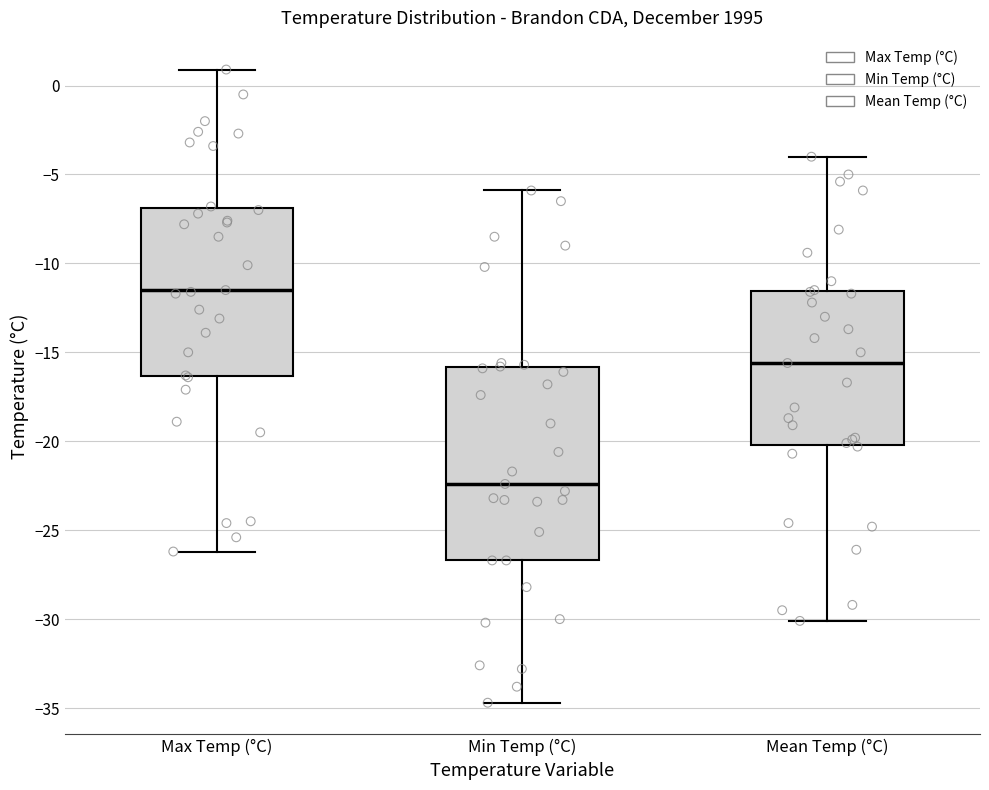

Reading left to right, read every box against the y-axis: the position of its median line, the range the box covers, and the ends of its whiskers. The values are not printed on the chart, so give them approximately, as read against the axis.

Max Temp (°C): median -11.5, box -16.5 to -7.0, whiskers -26.0 to 1.0
Min Temp (°C): median -22.5, box -26.5 to -16.0, whiskers -34.5 to -6.0
Mean Temp (°C): median -15.5, box -20.0 to -11.5, whiskers -30.0 to -4.0